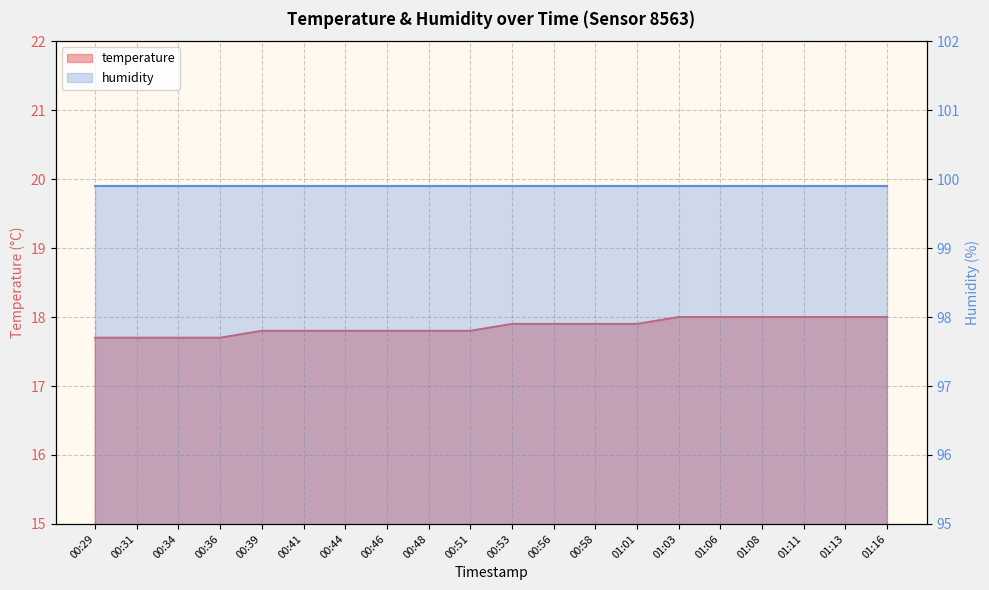

The value at 01:13 is 7.3. True or false?

False